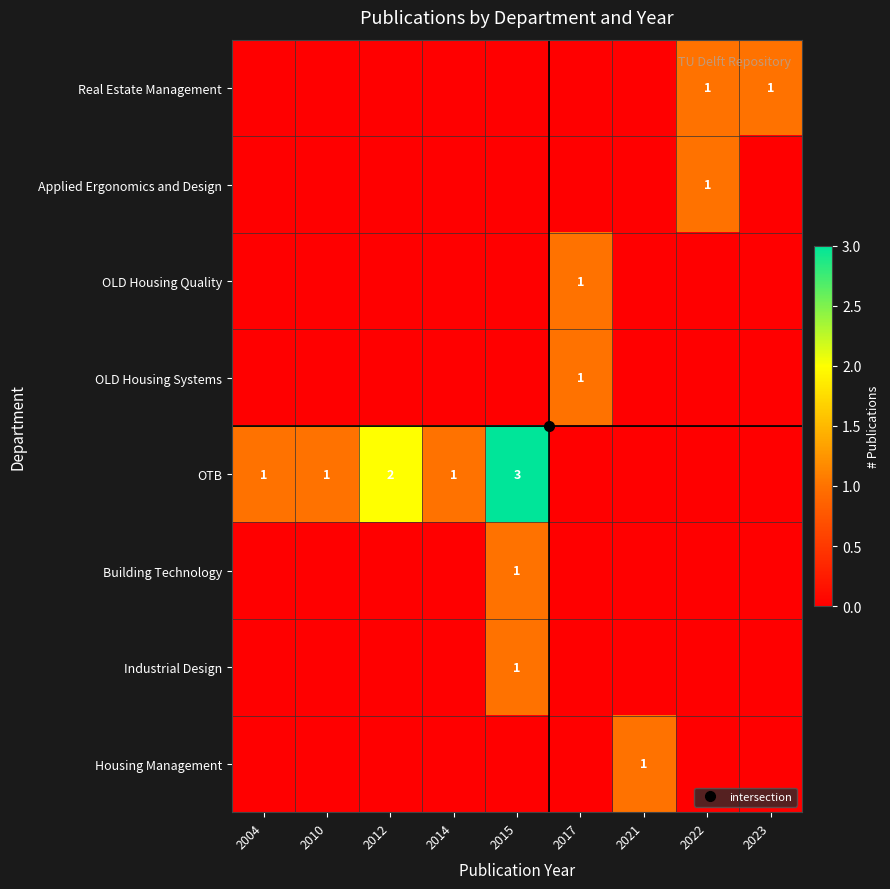

Is the value of Applied Ergonomics and Design at 2023 greater than the value of OTB at 2022?

No